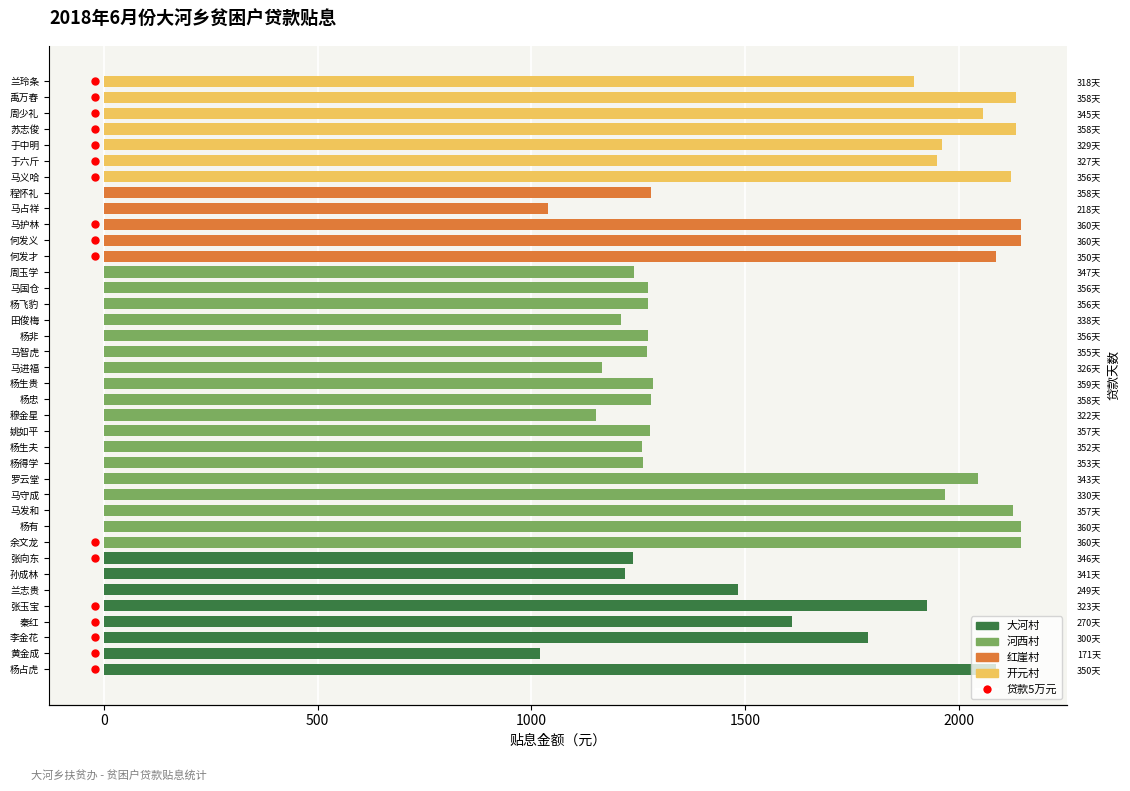

What is the approximate value at 马守成?

1966.4